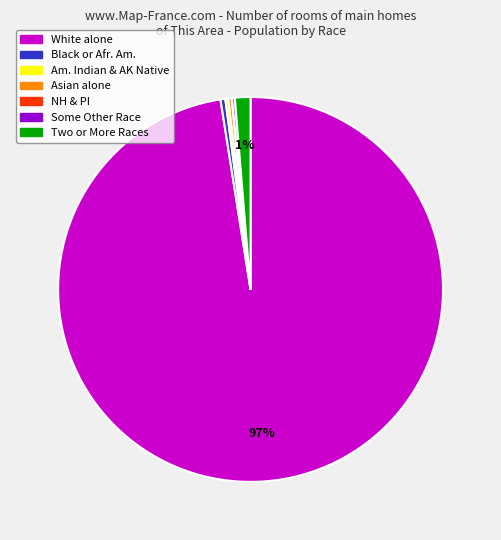

Is it true that Two or More Races is 11% of the pie?

False